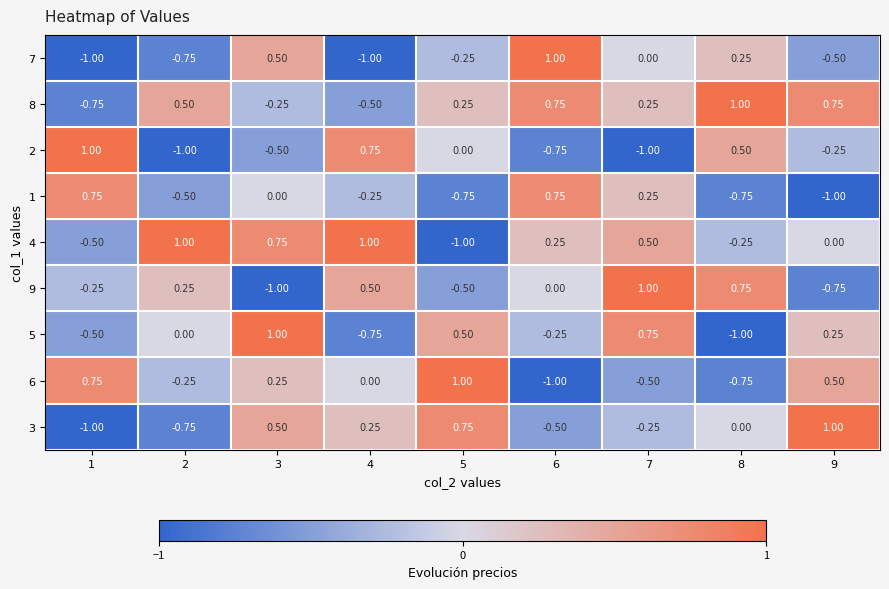

Is the value of 4 at 6 greater than the value of 9 at 3?

Yes